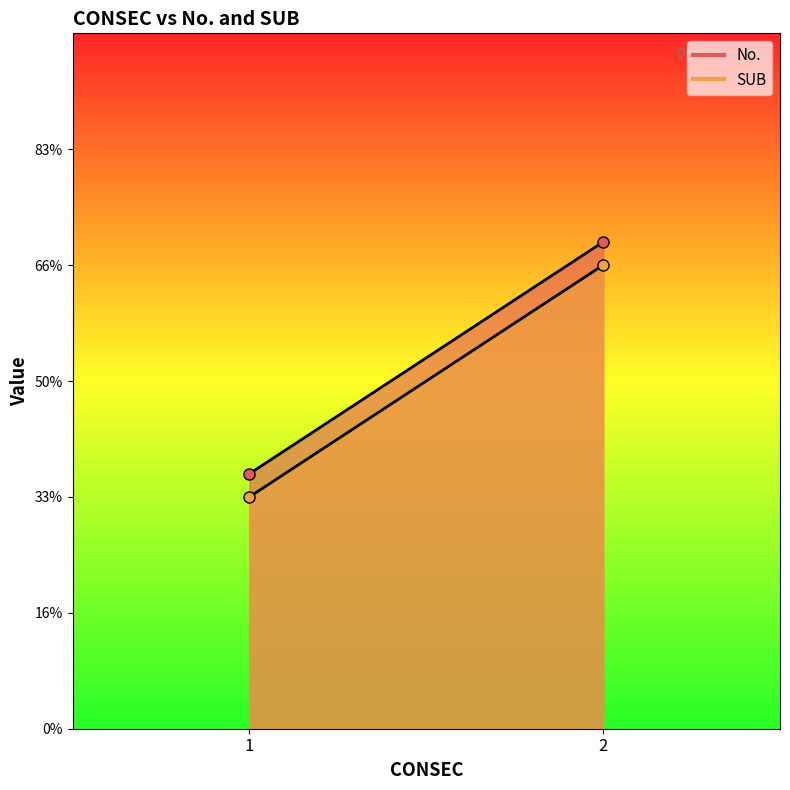

Count the SUB values in the range 1 to 2.

2